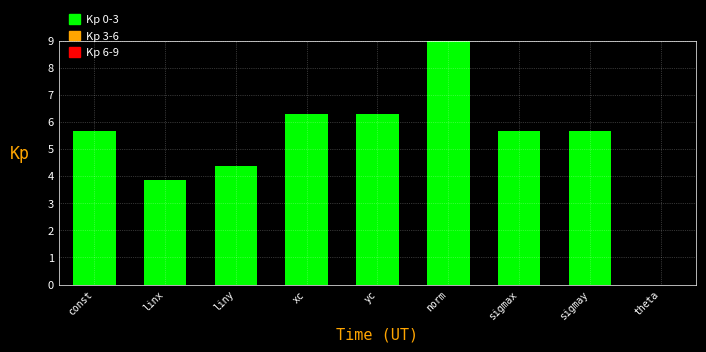

Reading left to right, extract all data points from this chart.

const=5.7	linx=3.9	liny=4.4	xc=6.3	yc=6.3	norm=9.0	sigmax=5.7	sigmay=5.7	theta=0.0